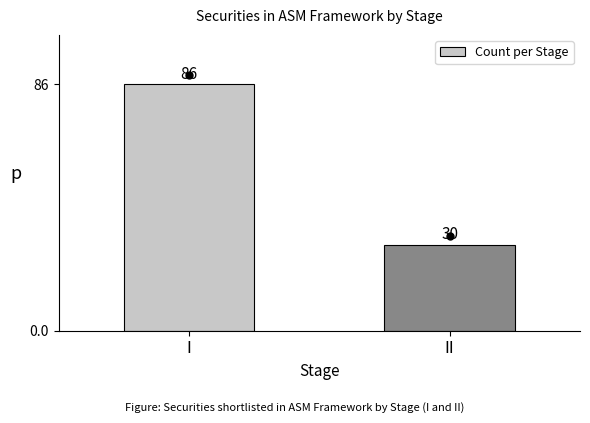

Reading right to left, transcribe all the data shown in this chart.

II=30	I=86